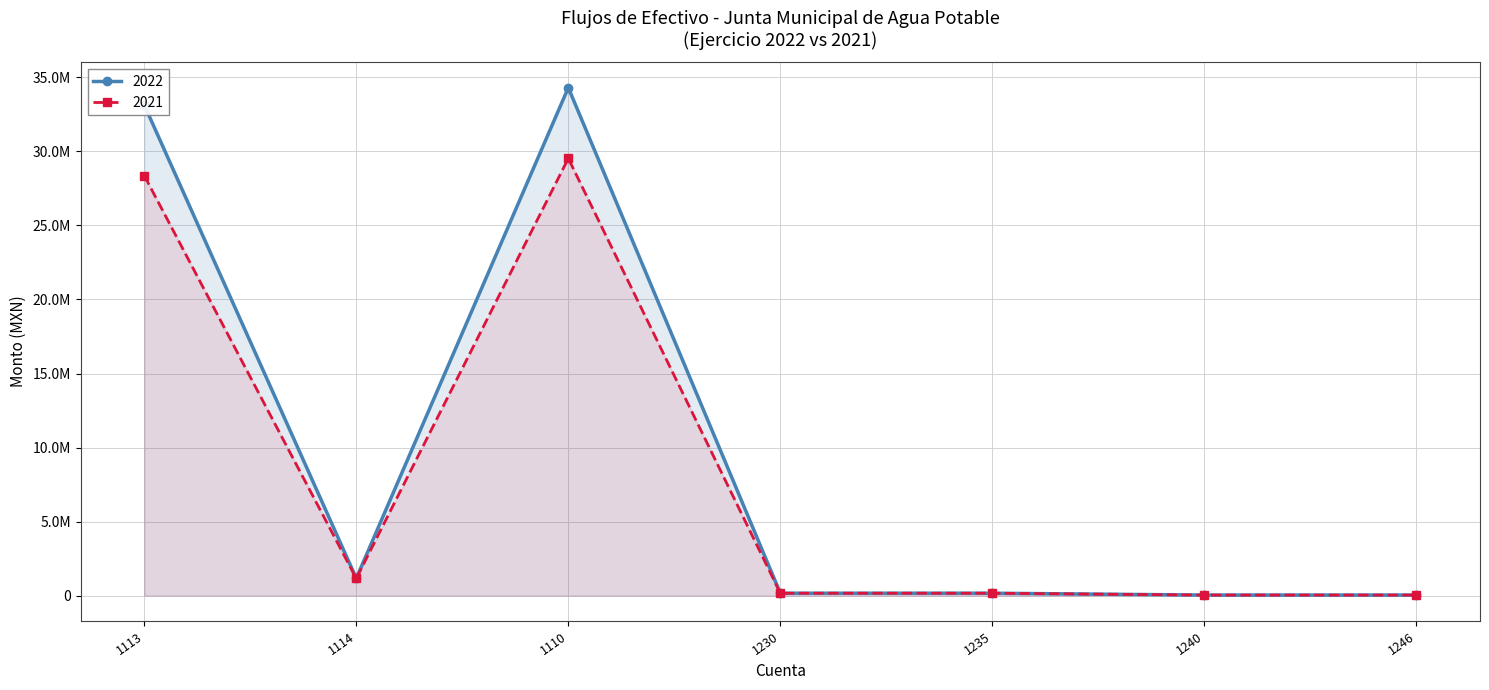

How many values in 2022 are above zero?

7